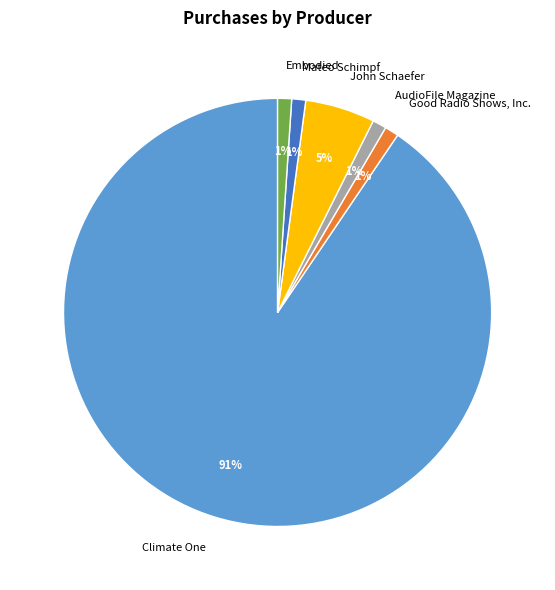

Which slice is the smallest?

Climate One